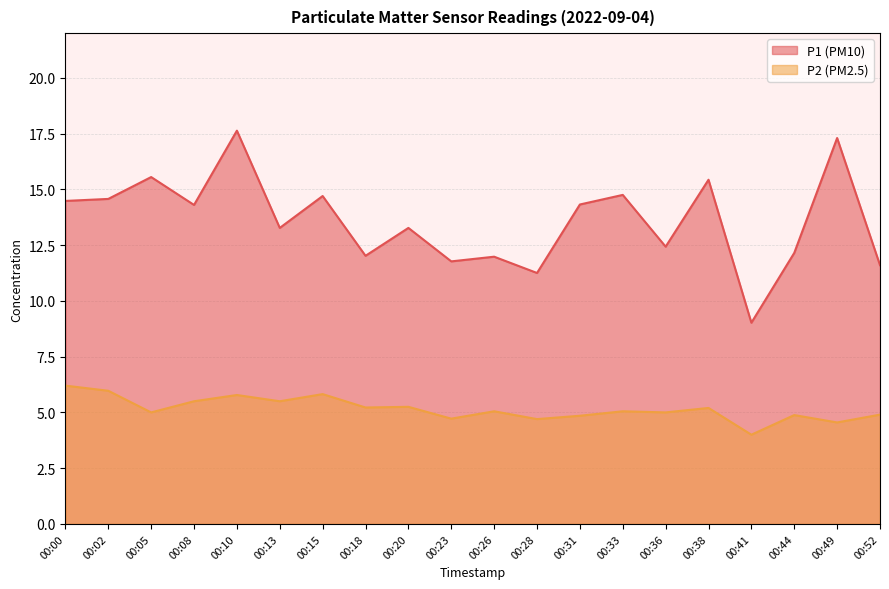

True or false: P1 and P2 intersect in this chart.

False